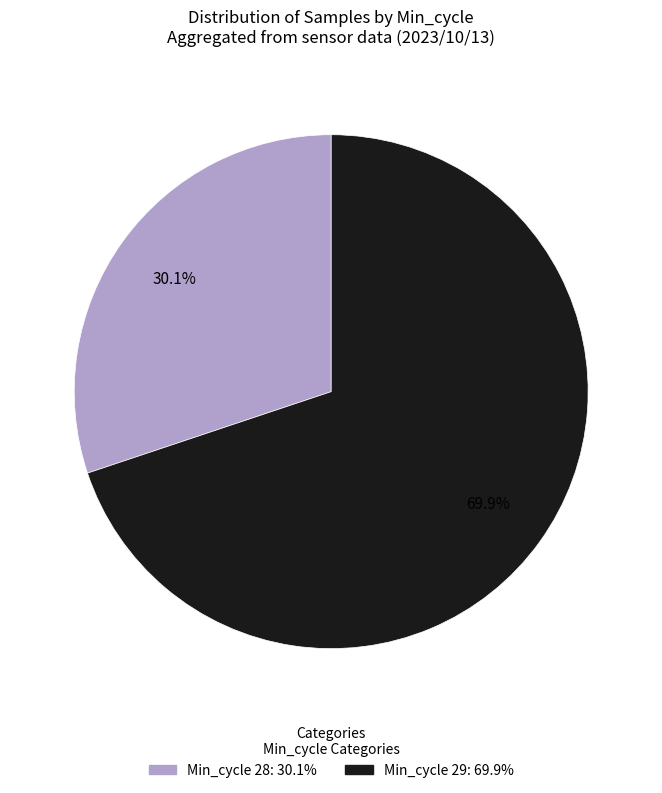

Is there any slice that represents more than half of the pie?

Yes